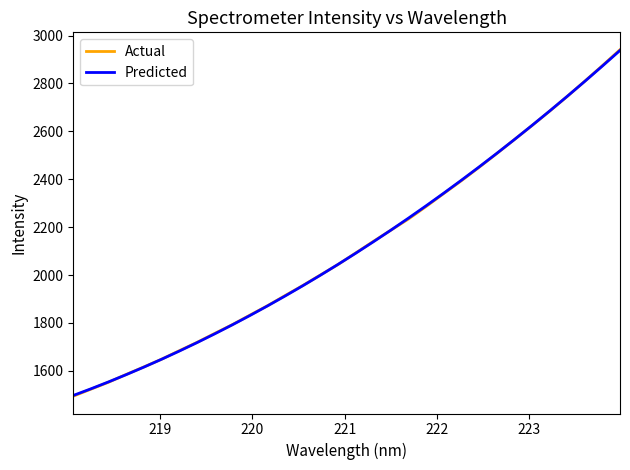

What is the lowest value of the Actual series?

1494.1